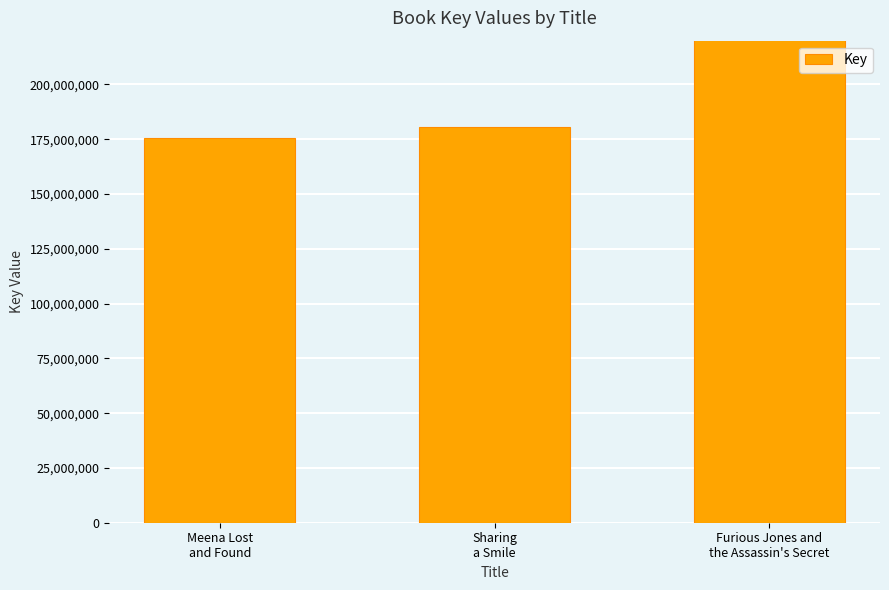

What is the difference between the maximum and minimum values?

230830771